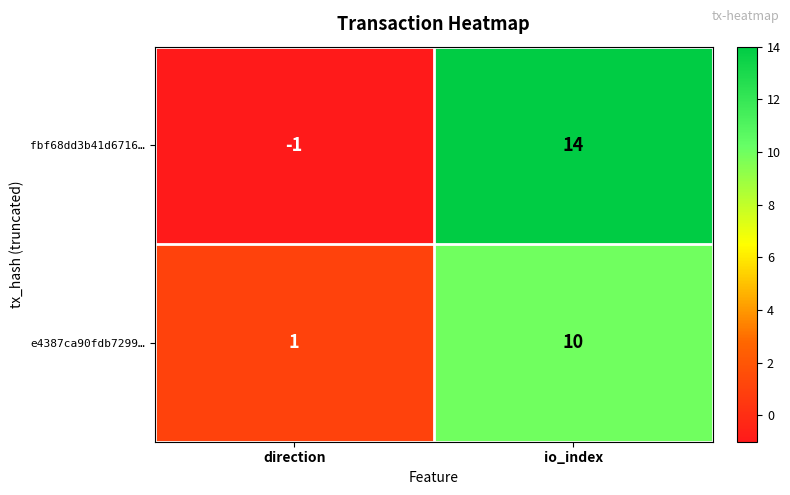

Rank the series at direction from lowest to highest value.

fbf68dd3b41d6716…, e4387ca90fdb7299…